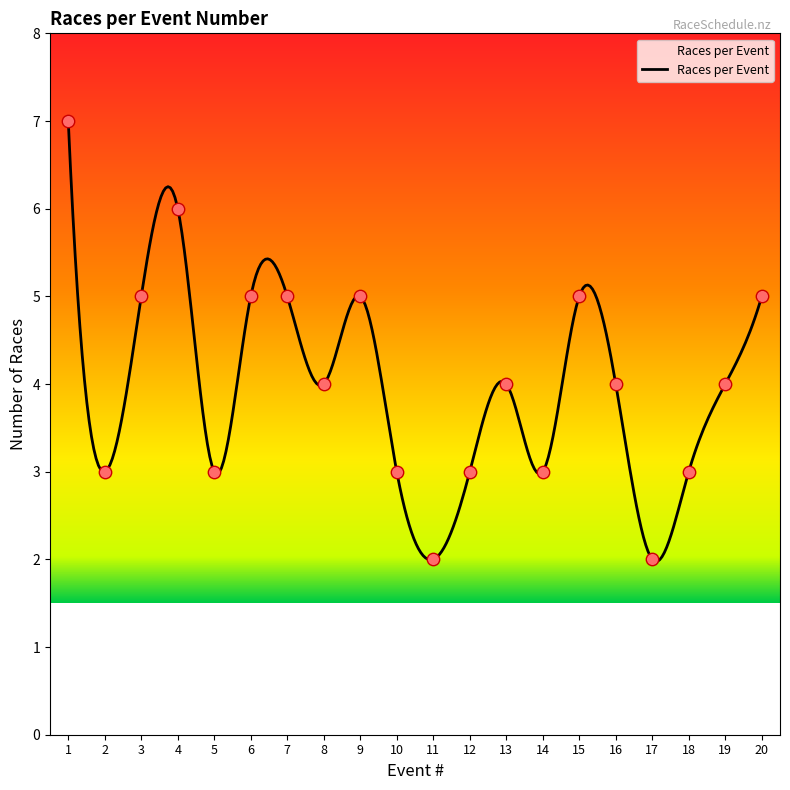

What is the ratio of the value at 13 to the value at 6?

0.8